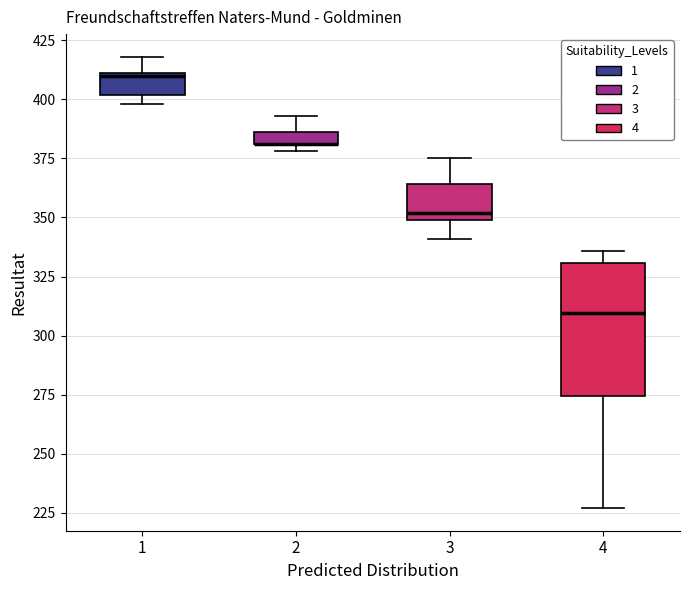

Where does the upper whisker of the box at x = 3 end on the y-axis? The values are not printed on the chart, so give them approximately, as read against the axis.

375